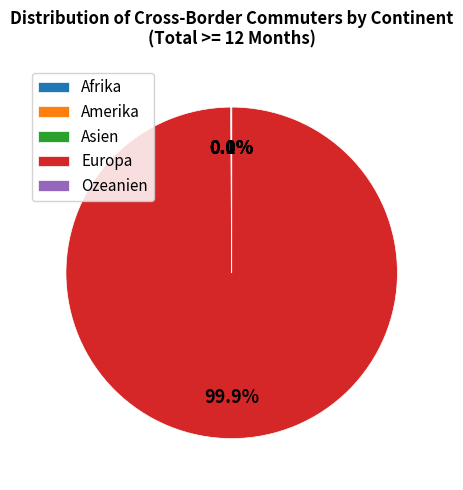

What is the majority slice?

Europa